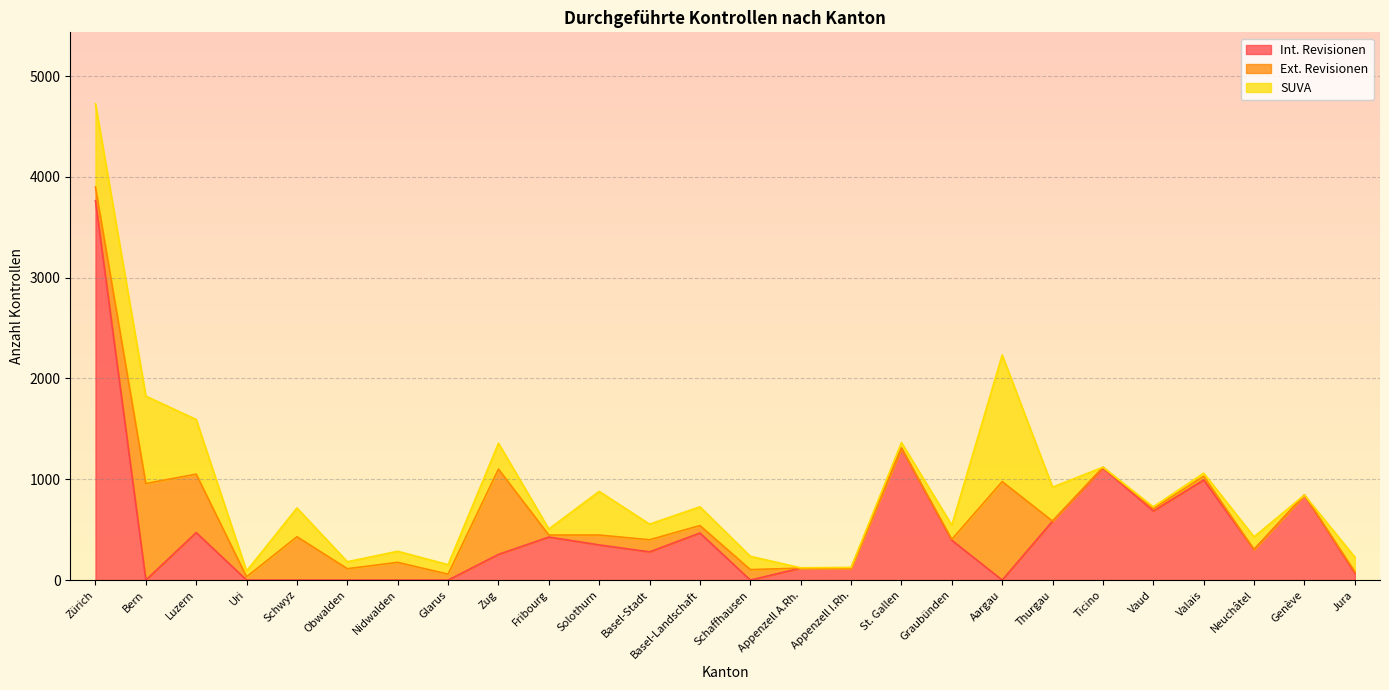

Reading left to right, transcribe all the data shown in this chart.

Int. Revisionen: Zürich=3763	Bern=0	Luzern=471	Uri=0	Schwyz=0	Obwalden=0	Nidwalden=0	Glarus=0	Zug=255	Fribourg=427	Solothurn=349	Basel-Stadt=280	Basel-Landschaft=467	Schaffhausen=0	Appenzell A.Rh.=119	Appenzell I.Rh.=118	St. Gallen=1309	Graubünden=395	Aargau=0	Thurgau=585	Ticino=1112	Vaud=686	Valais=993	Neuchâtel=303	Genève=844	Jura=70
Ext. Revisionen: Zürich=136	Bern=958	Luzern=580	Uri=33	Schwyz=430	Obwalden=113	Nidwalden=176	Glarus=59	Zug=846	Fribourg=20	Solothurn=98	Basel-Stadt=120	Basel-Landschaft=74	Schaffhausen=104	Appenzell A.Rh.=0	Appenzell I.Rh.=0	St. Gallen=0	Graubünden=9	Aargau=977	Thurgau=0	Ticino=8	Vaud=23	Valais=37	Neuchâtel=0	Genève=0	Jura=14
SUVA: Zürich=826	Bern=867	Luzern=542	Uri=57	Schwyz=285	Obwalden=69	Nidwalden=110	Glarus=94	Zug=257	Fribourg=60	Solothurn=433	Basel-Stadt=155	Basel-Landschaft=186	Schaffhausen=132	Appenzell A.Rh.=3	Appenzell I.Rh.=8	St. Gallen=55	Graubünden=141	Aargau=1256	Thurgau=337	Ticino=0	Vaud=18	Valais=31	Neuchâtel=126	Genève=0	Jura=144